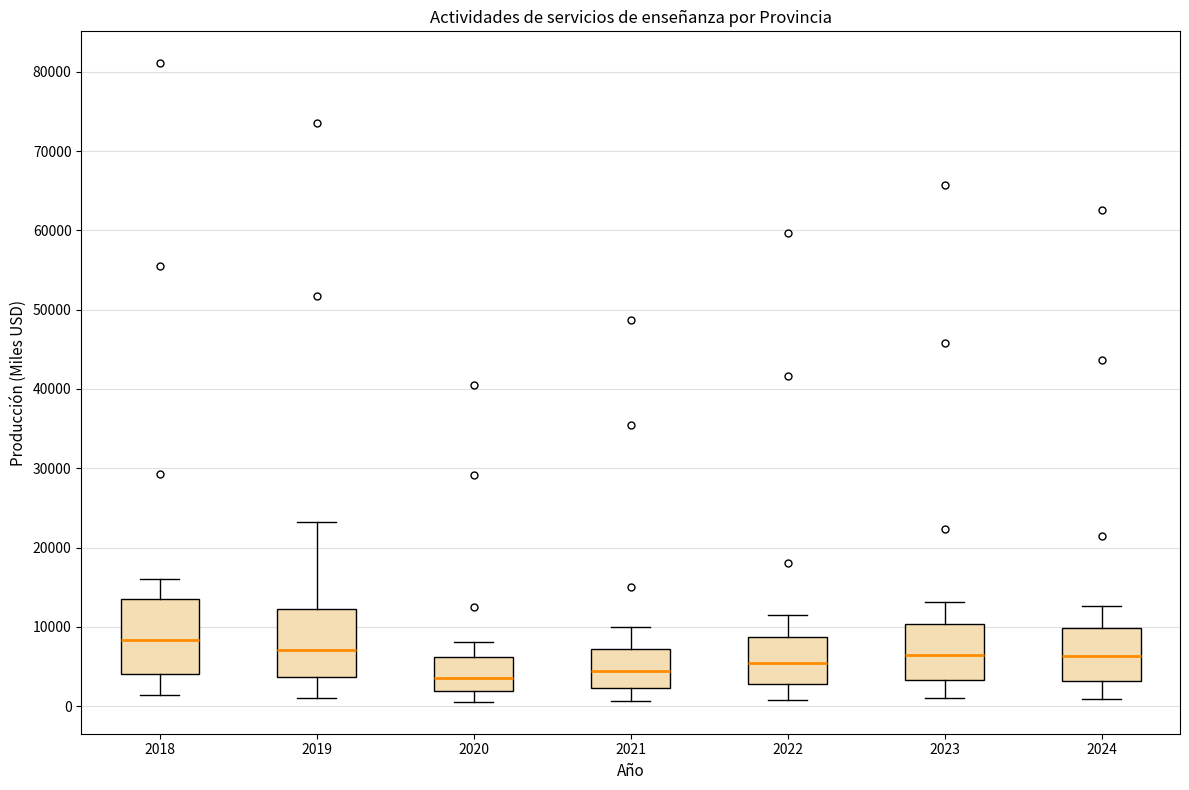

Where does the lower whisker of the box at x = 2020 end on the y-axis? The values are not printed on the chart, so give them approximately, as read against the axis.

1000